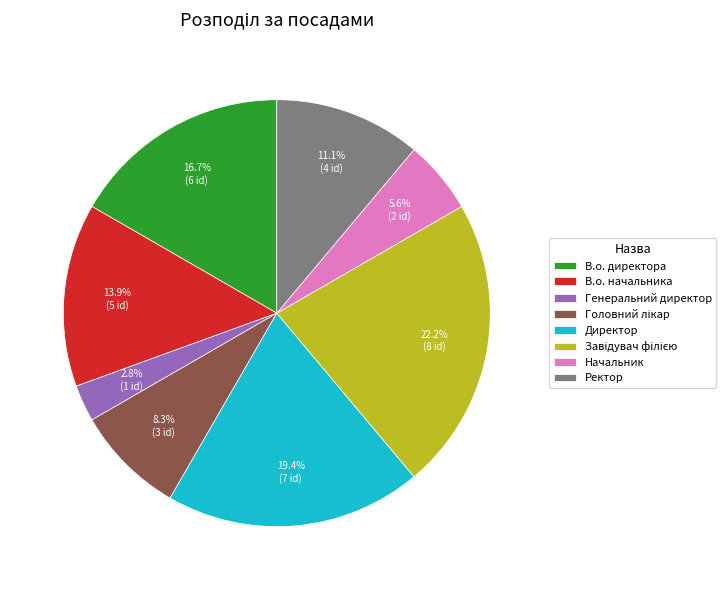

Does В.о. начальника account for over 50% of the chart?

No